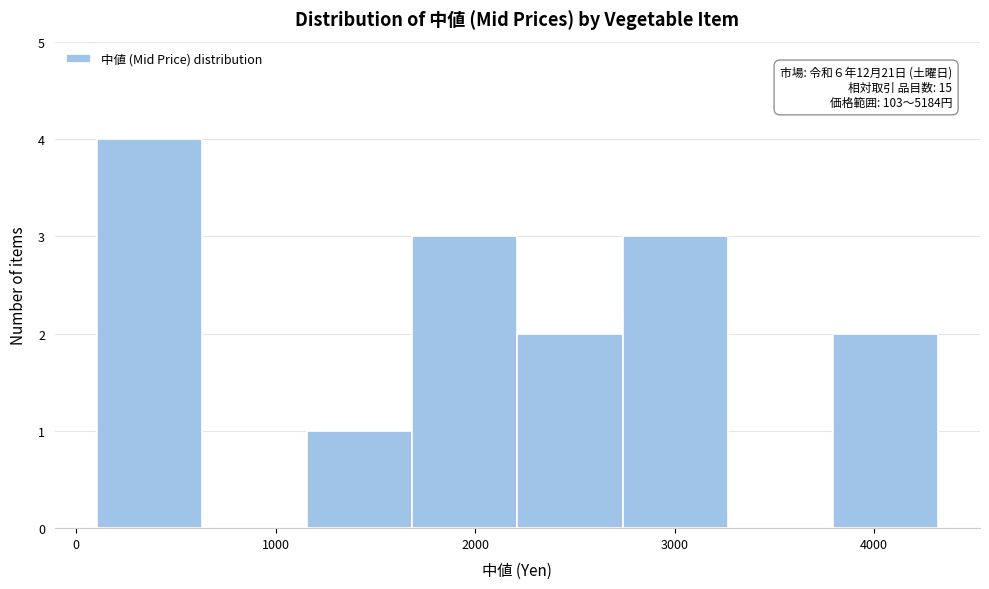

Over which range of the x-axis is the bar tallest?

100 to 600